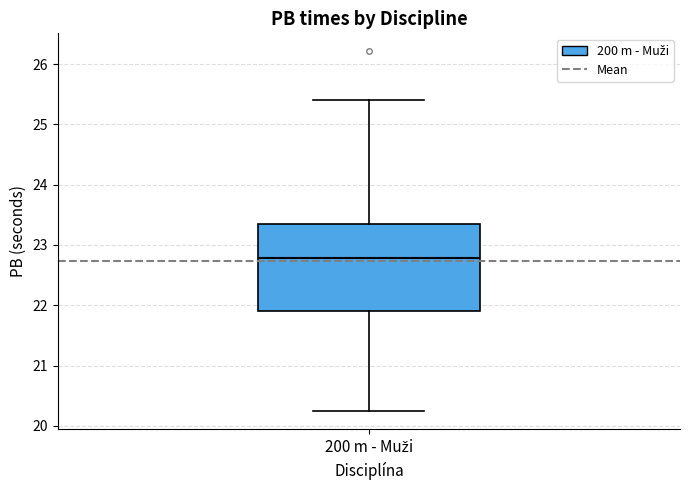

Transcribe this box plot: give where the median line is, the range the box spans, and where the two whiskers end, as read against the y-axis. The values are not printed on the chart, so give them approximately, as read against the axis.

median 22.8, box 21.9 to 23.3, whiskers 20.2 to 25.4